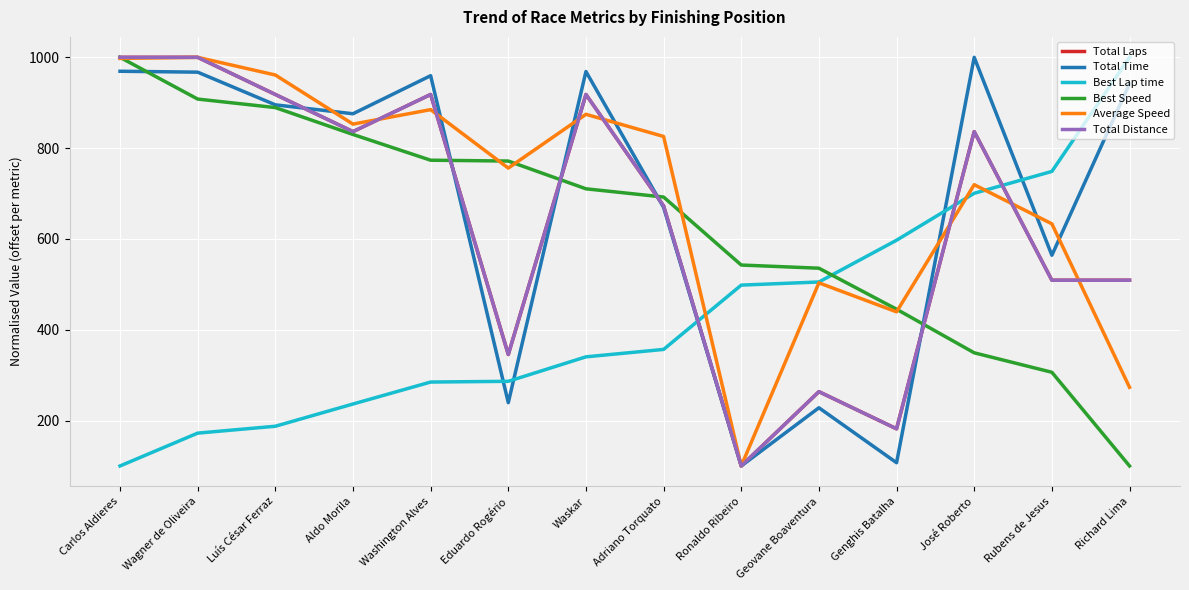

Rank the series at Ronaldo Ribeiro from lowest to highest value.

Total Laps, Total Time, Average Speed, Total Distance, Best Lap time, Best Speed